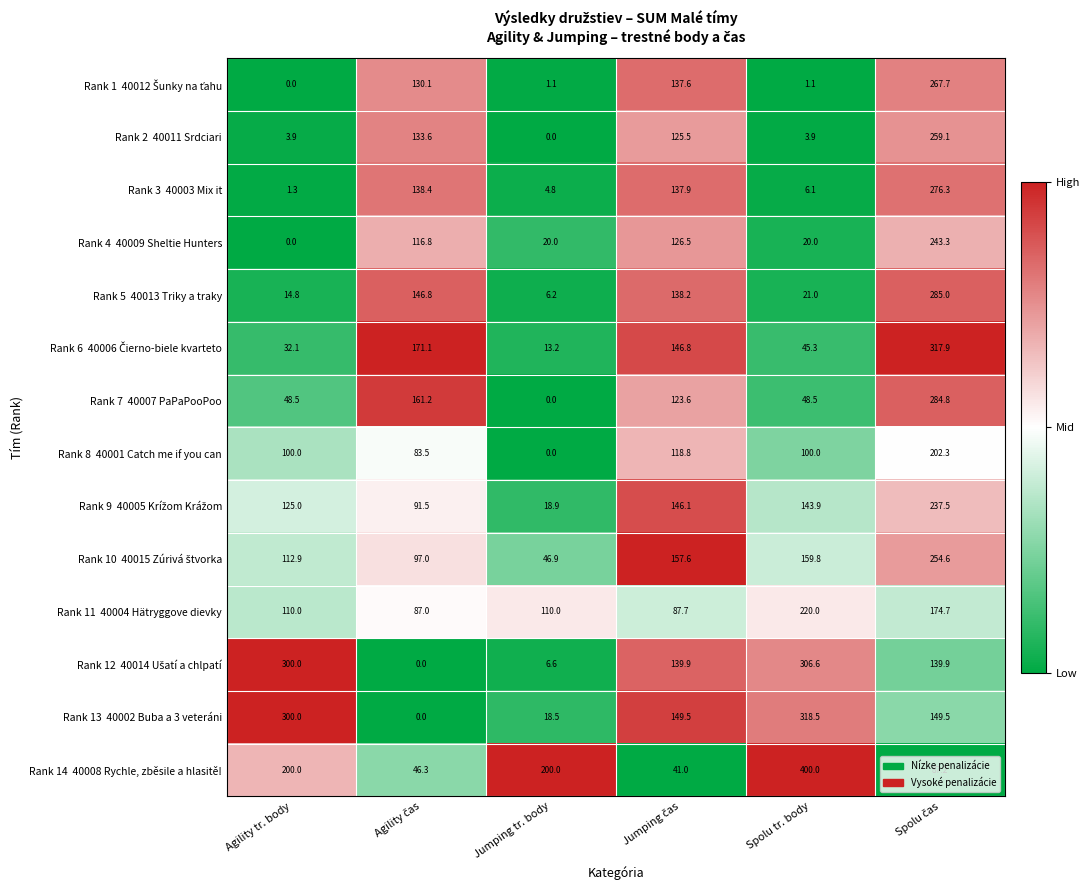

What is the spread (max minus min) of values at Spolu tr. body?

398.9